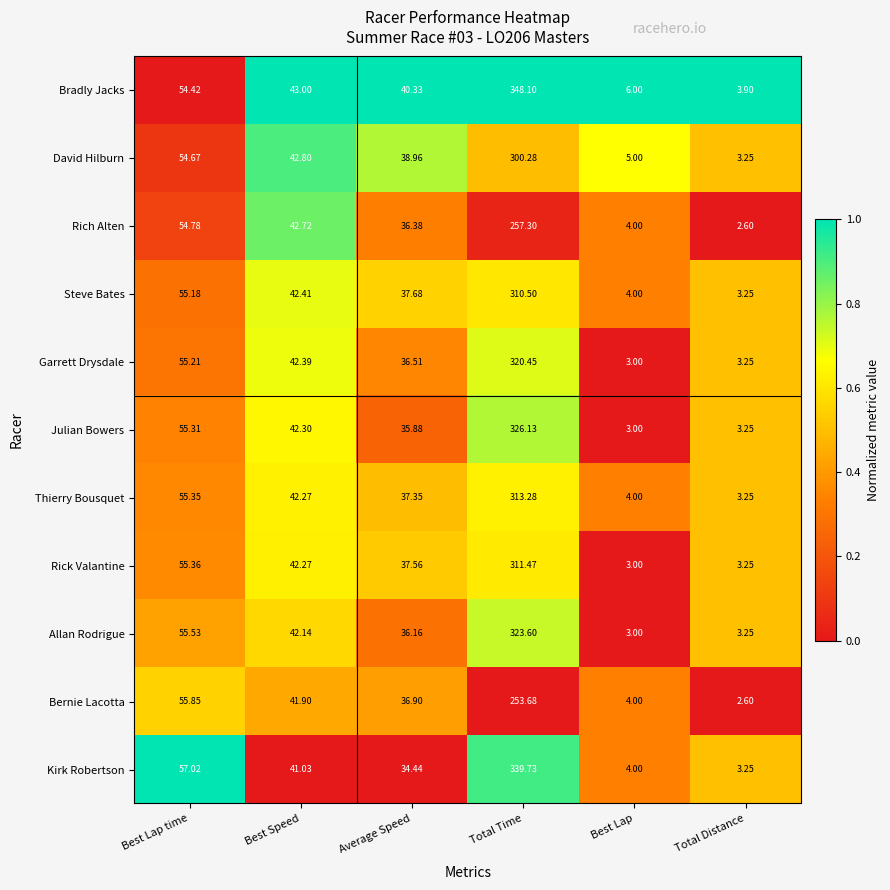

What is the total value across all series at Total Distance?

35.1